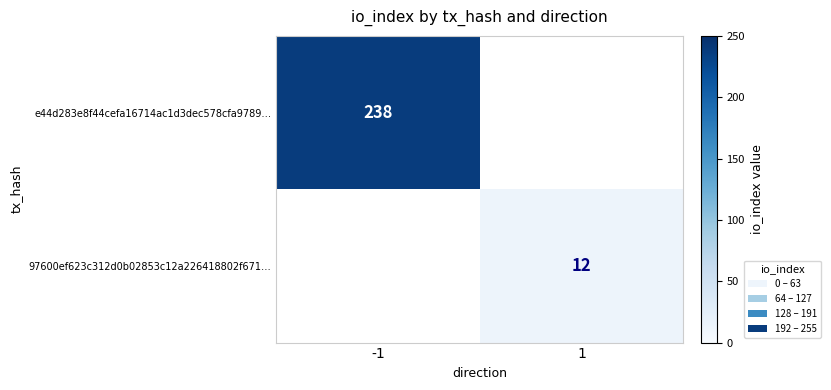

Is it true that 97600ef623c312d0b02853c12a226418802f671… equals 3 at 1?

False